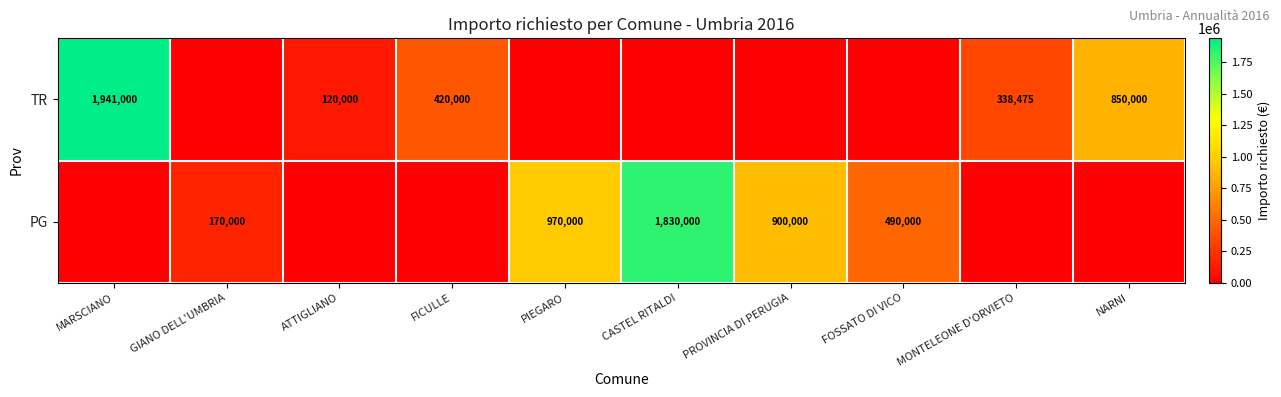

The TR series shows 338475 at MONTELEONE D'ORVIETO. True or false?

True